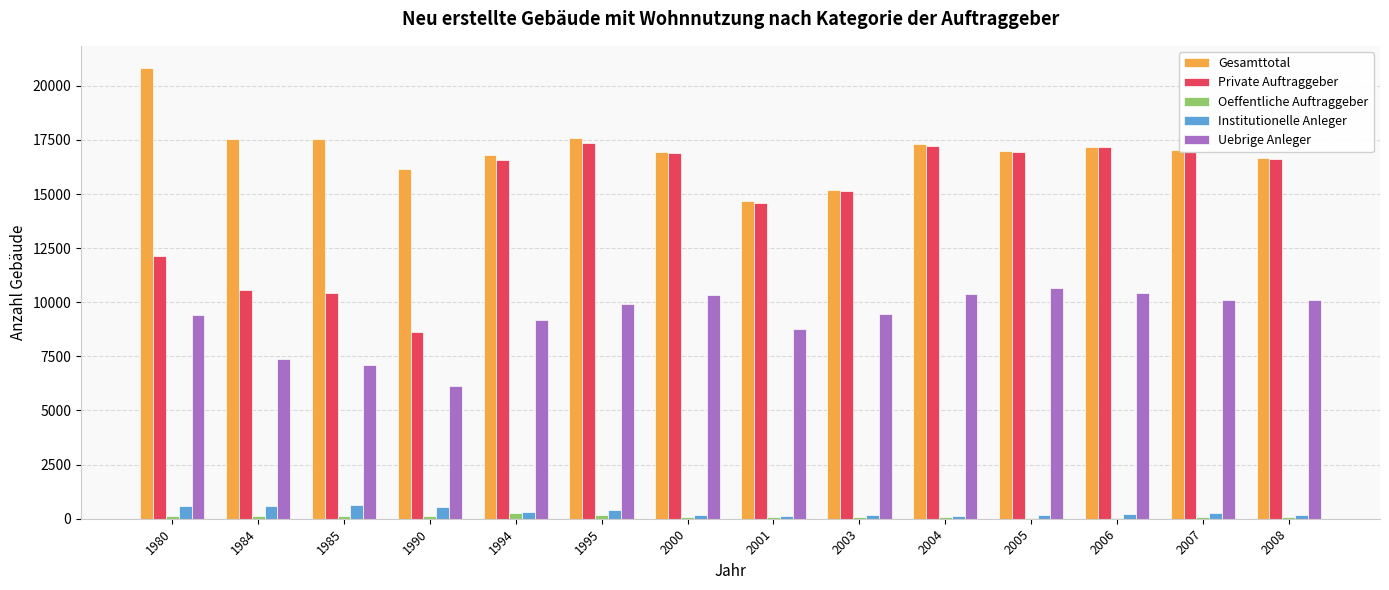

What is the sum of all Oeffentliche Auftraggeber values?

1452